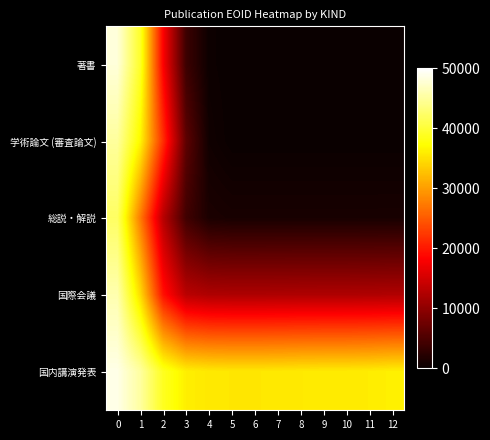

Which series changed the most between 0 and 5?

著書